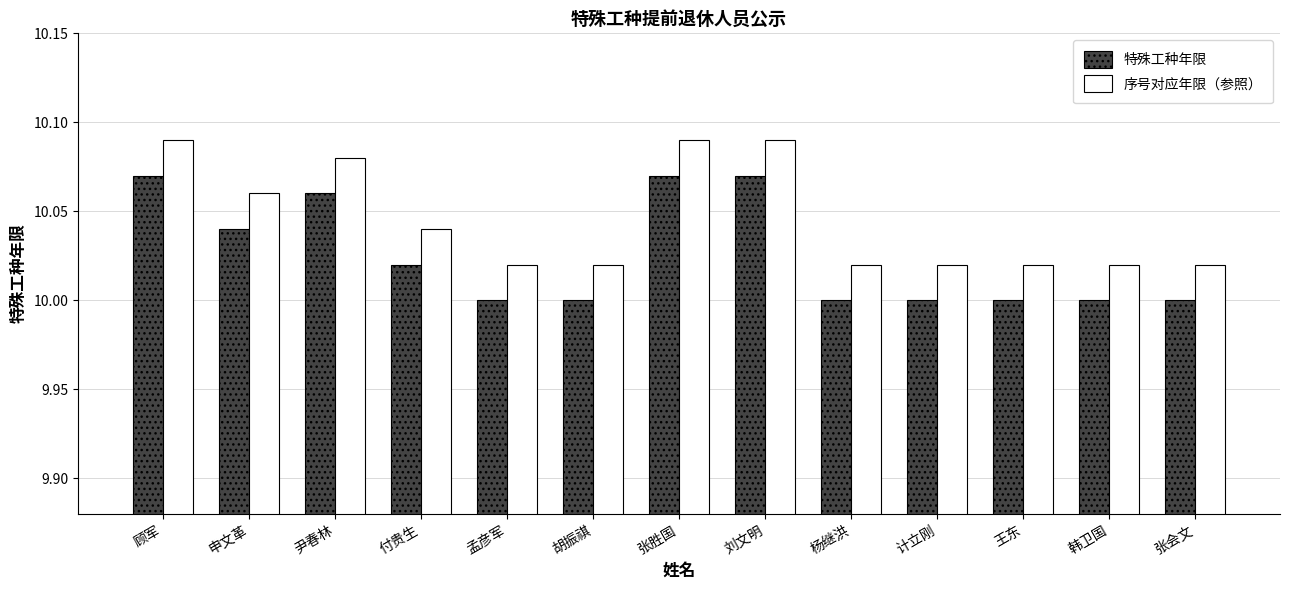

At 韩卫国, list the series in order from largest to smallest.

序号对应年限（参照）, 特殊工种年限